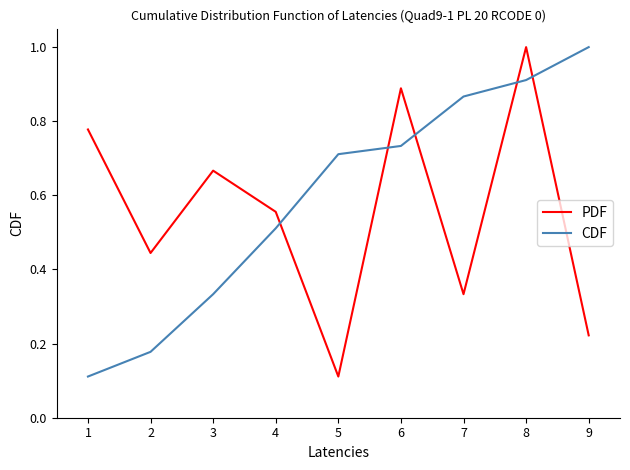

Rank the categories by PDF value from lowest to highest.

5, 9, 7, 2, 4, 3, 1, 6, 8